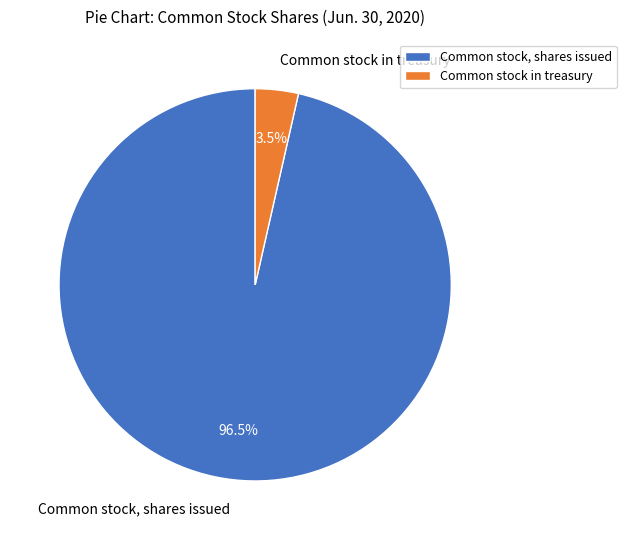

Count the number of slices in the pie.

2